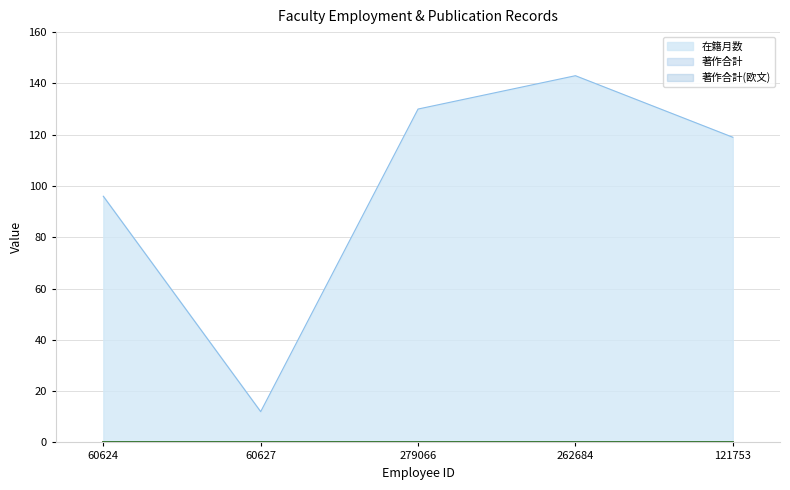

Reading left to right, extract all data points from this chart.

在籍月数: 60624=96	60627=12	279066=130	262684=143	121753=119
著作合計: 60624=0	60627=0	279066=0	262684=0	121753=0
著作合計(欧文): 60624=0	60627=0	279066=0	262684=0	121753=0